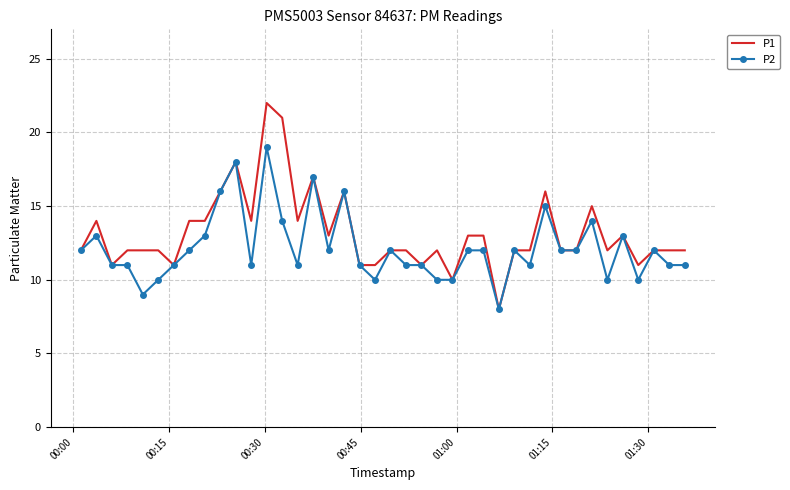

Which series has the largest range (max minus min)?

P1